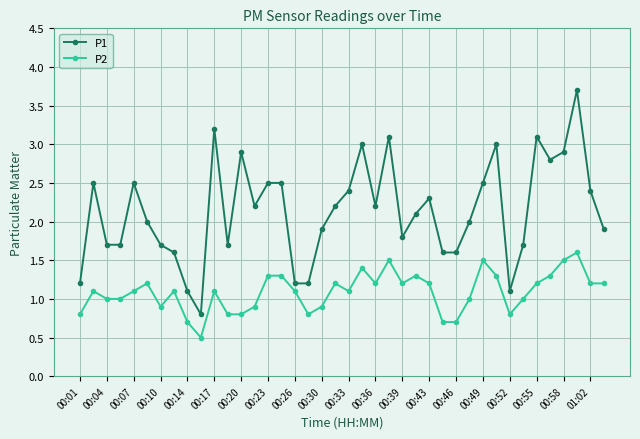

What is the value of the P2 point at the 4th from the left?

1.0